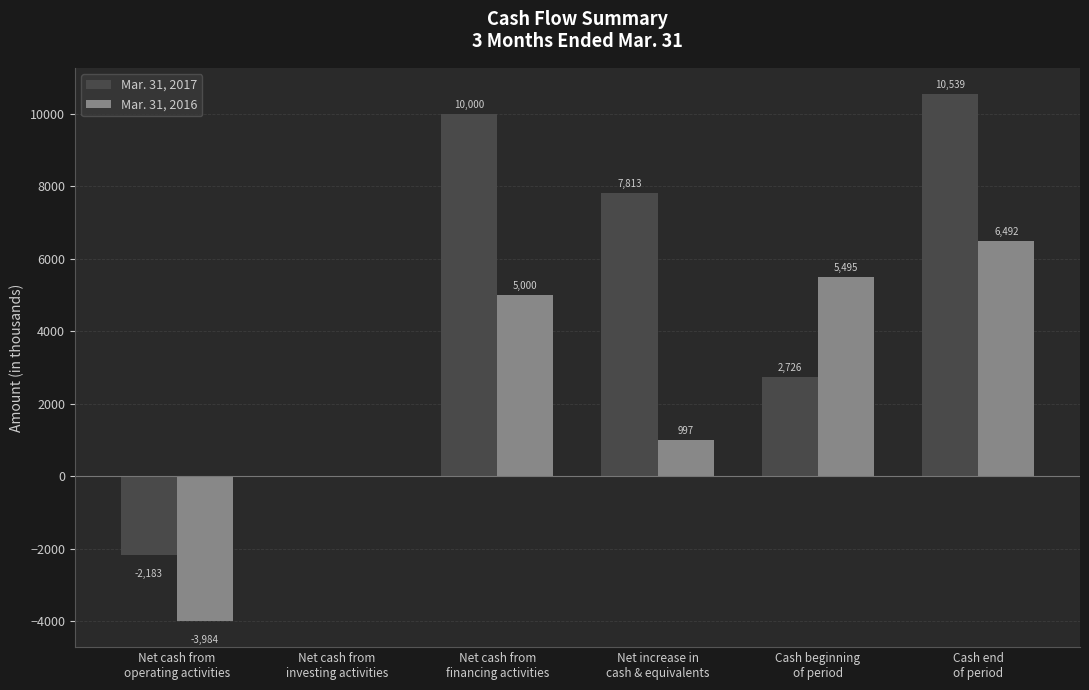

What is the sum of all Mar. 31, 2016 values?

13981